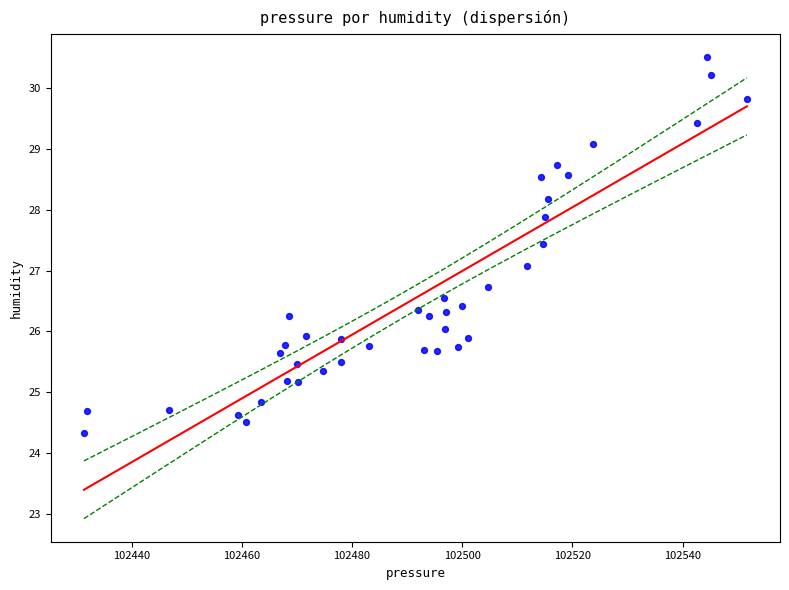

What is the range of Y values (max minus min)?

6.2